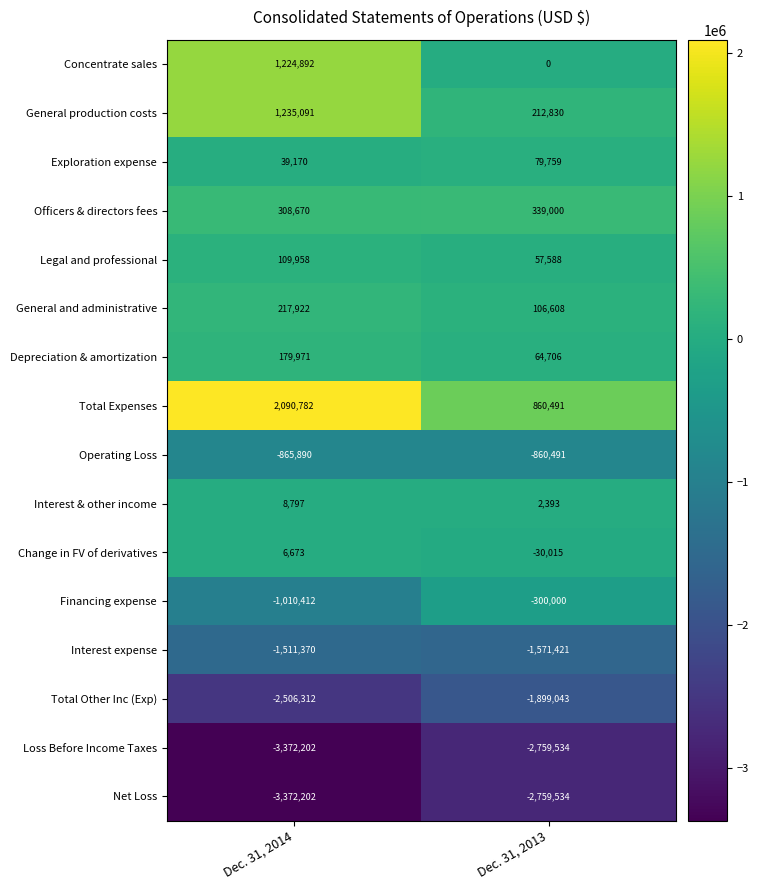

Which series has the widest spread of values?

Total Expenses